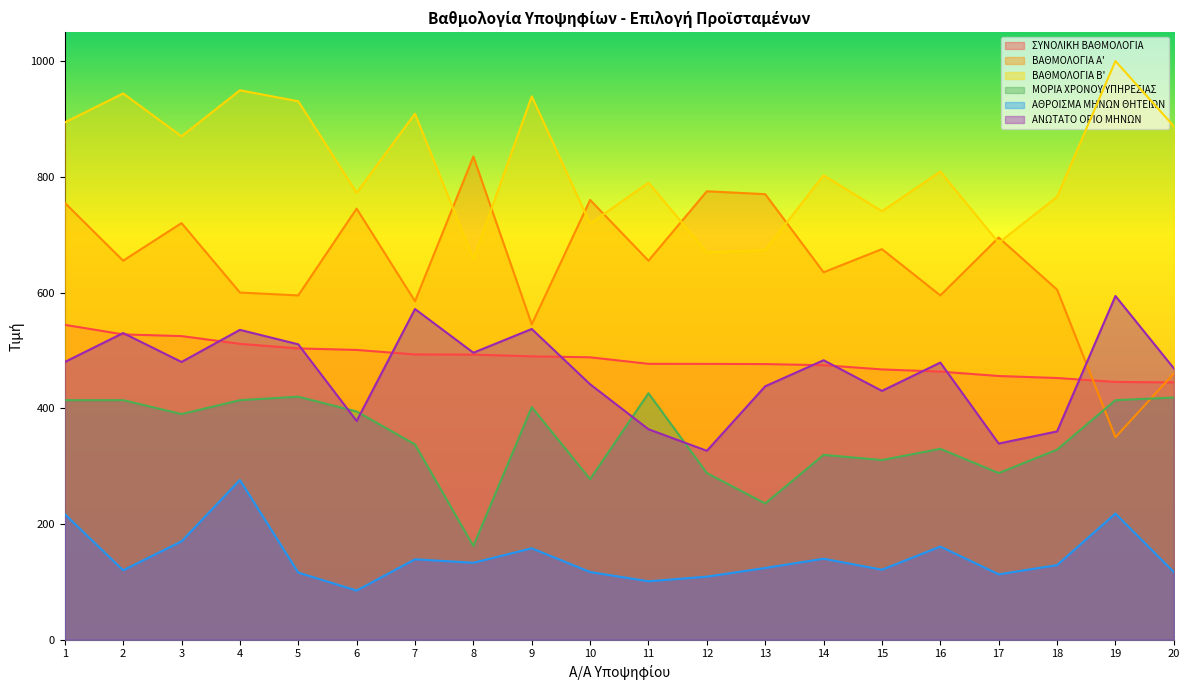

What is the sum of all ΑΘΡΟΙΣΜΑ ΜΗΝΩΝ ΘΗΤΕΙΩΝ values?

2864.0